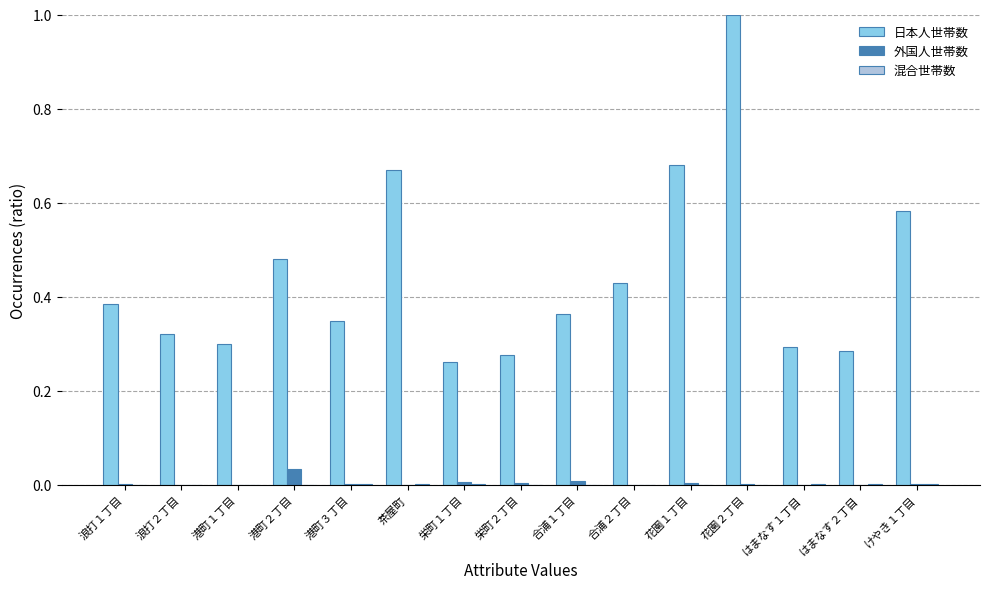

At which category is the sum across all series the highest?

花園２丁目